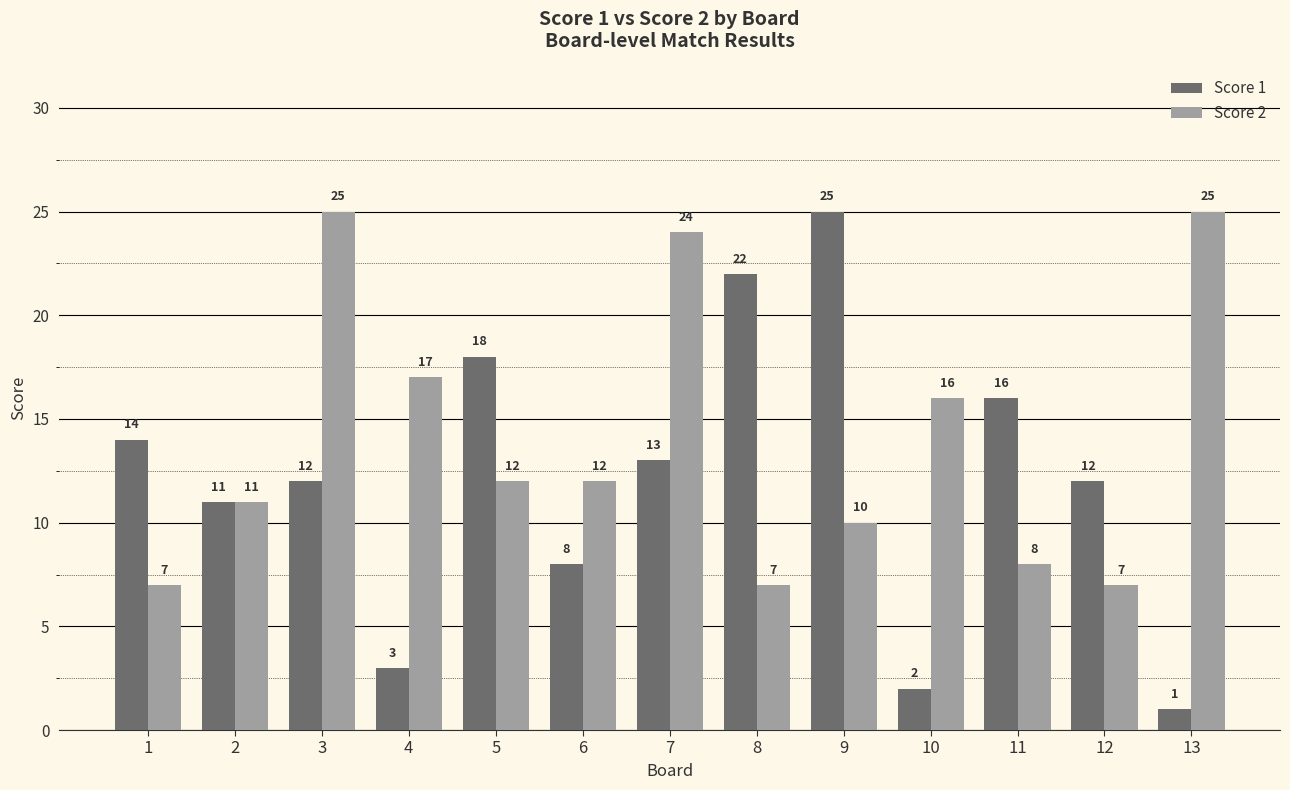

List the series in order of their overall mean, highest first.

Score 2, Score 1